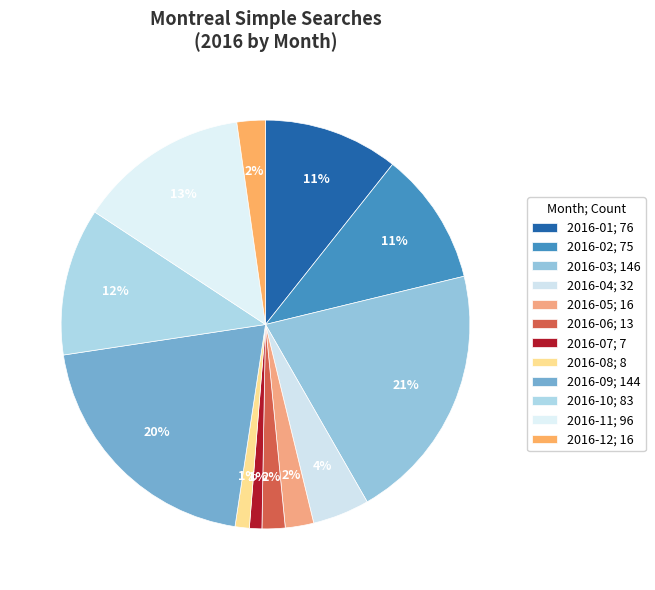

Does 2016-12 represent more than half of the total?

No